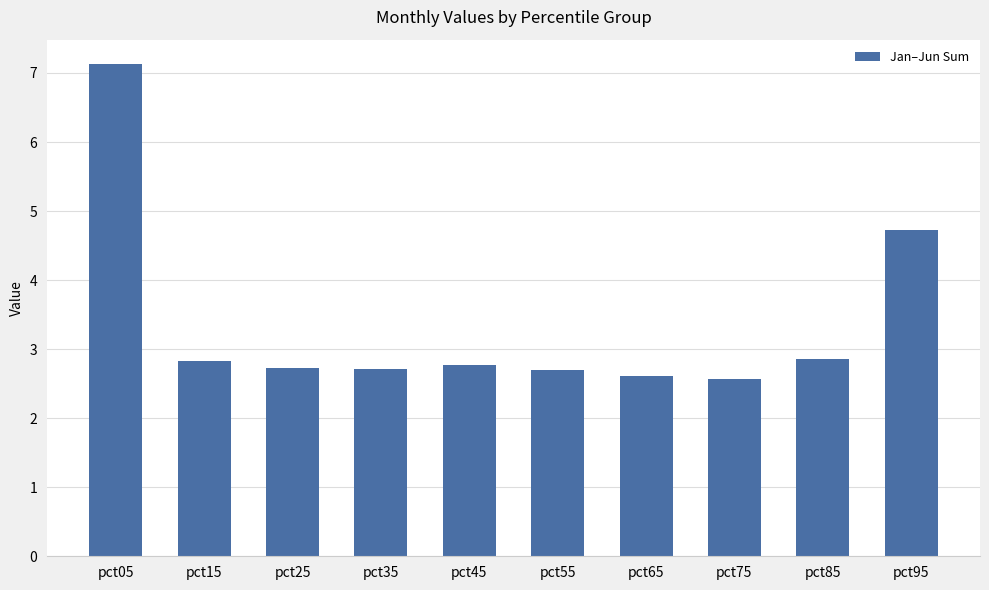

True or false: the data shows 2.8 at pct45.

True